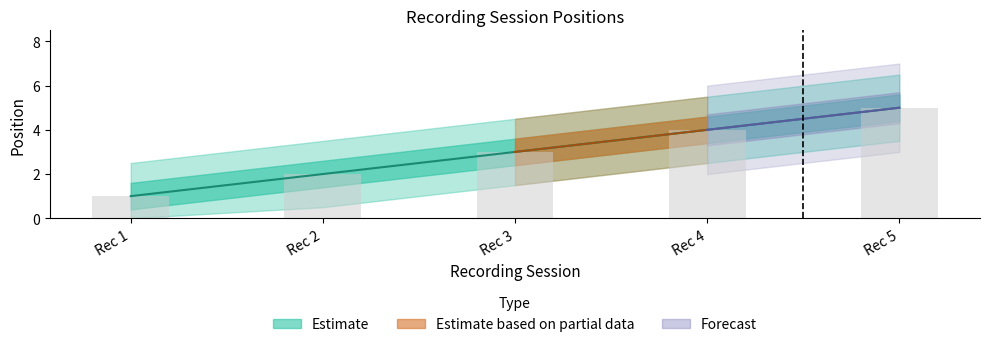

What is the minimum value shown in the chart?

1